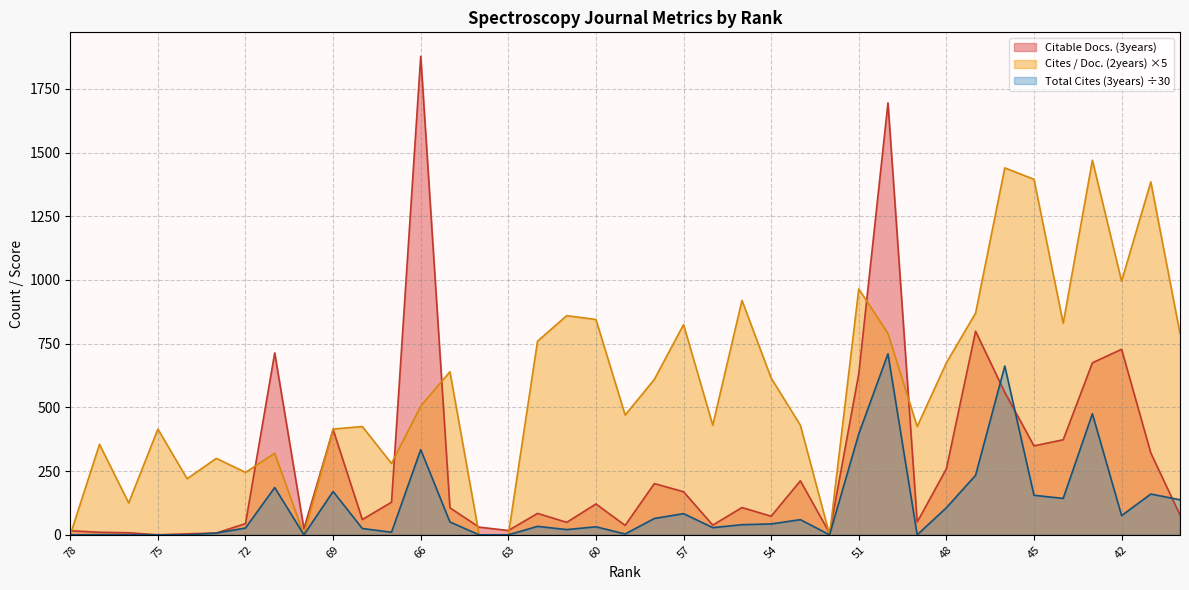

How many data points does each series have?

39